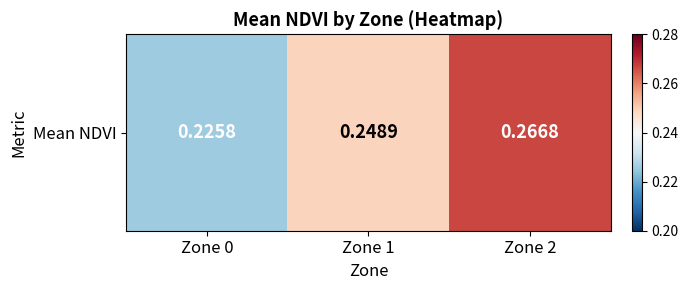

At which category does the chart reach its minimum across all series?

Zone 0